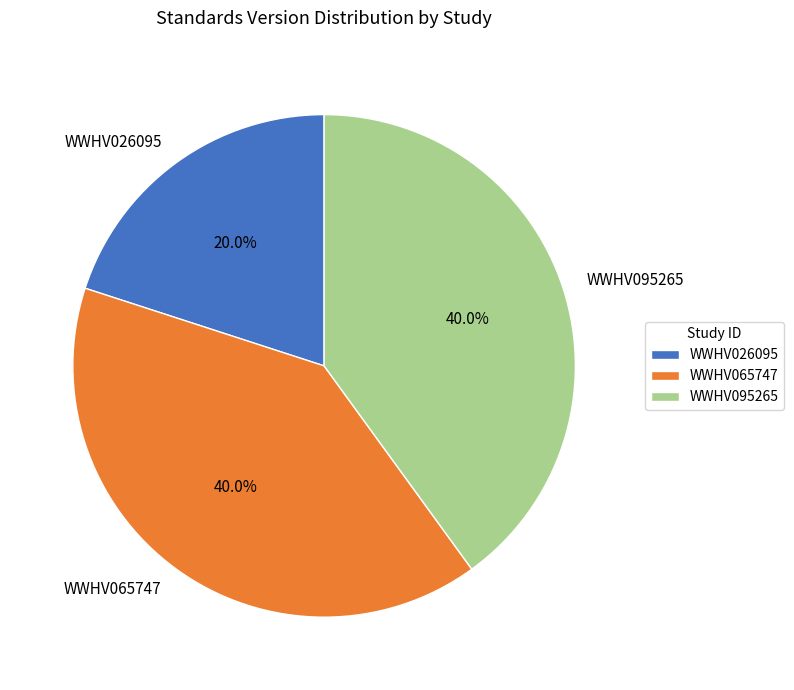

To the nearest percent, what is the combined percentage of WWHV026095 and WWHV065747?

60%